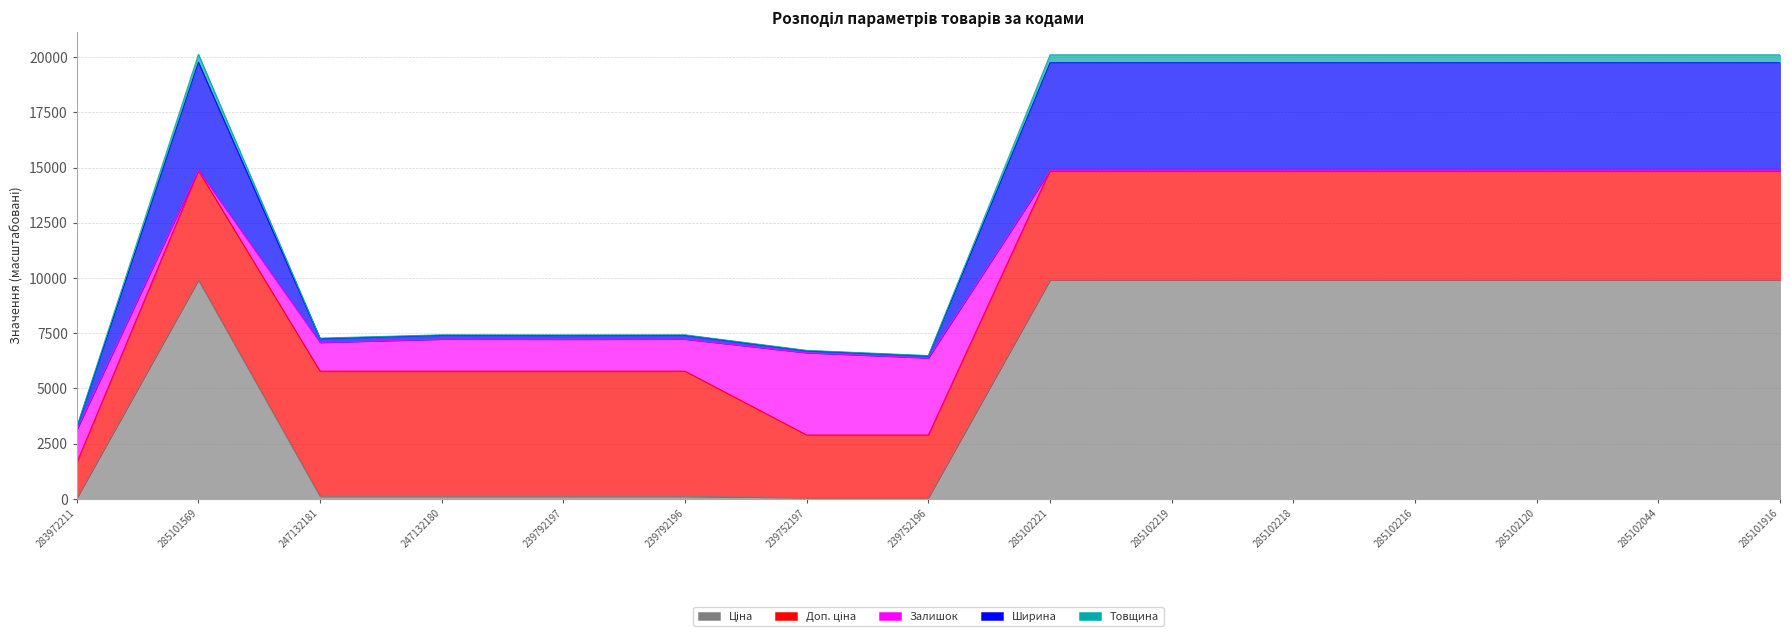

Where is the first local minimum for Ширина?

247132181